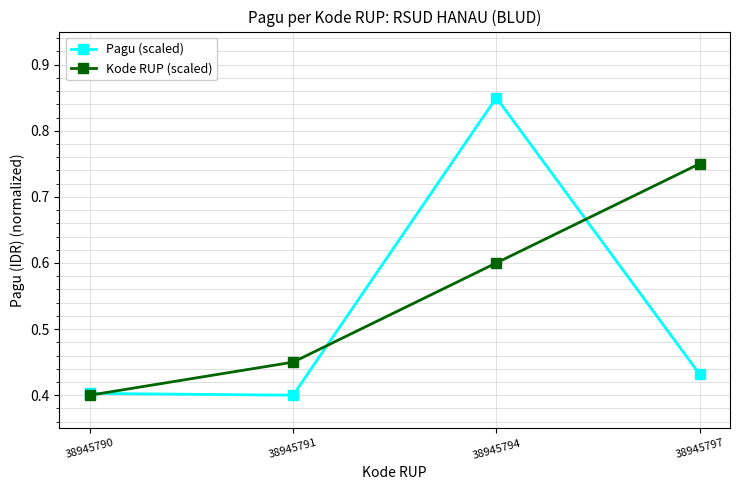

True or false: Kode RUP (scaled) has a value of 0.4 at 38945790.

True